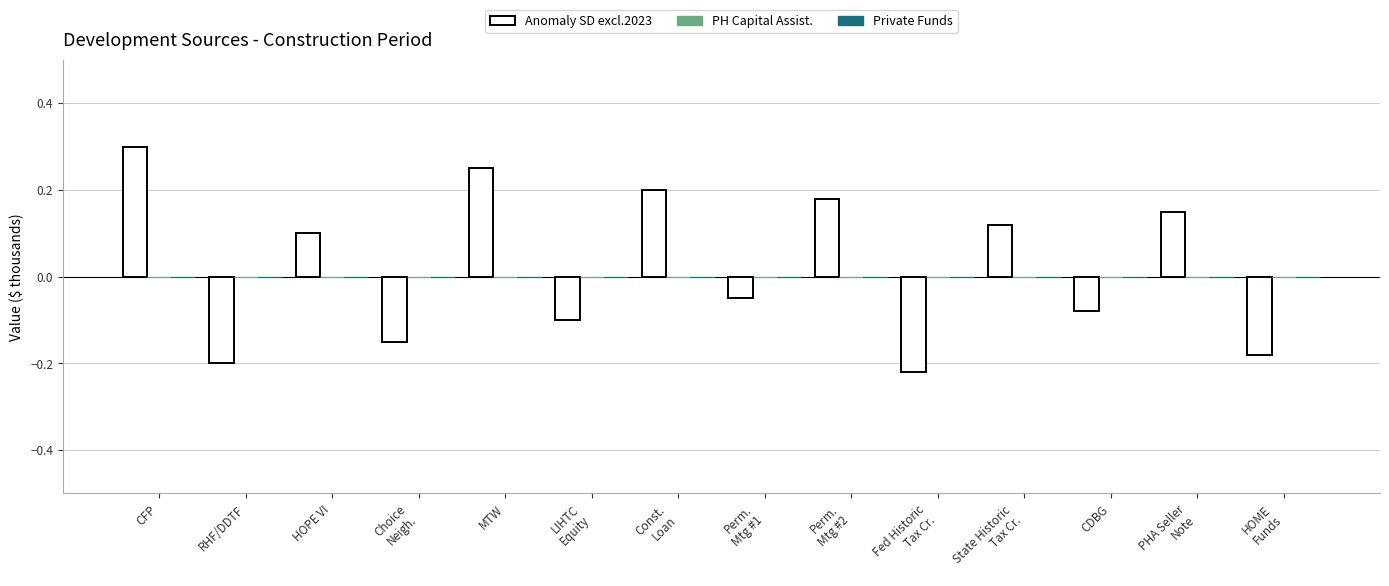

What is the maximum value shown in the chart?

0.3